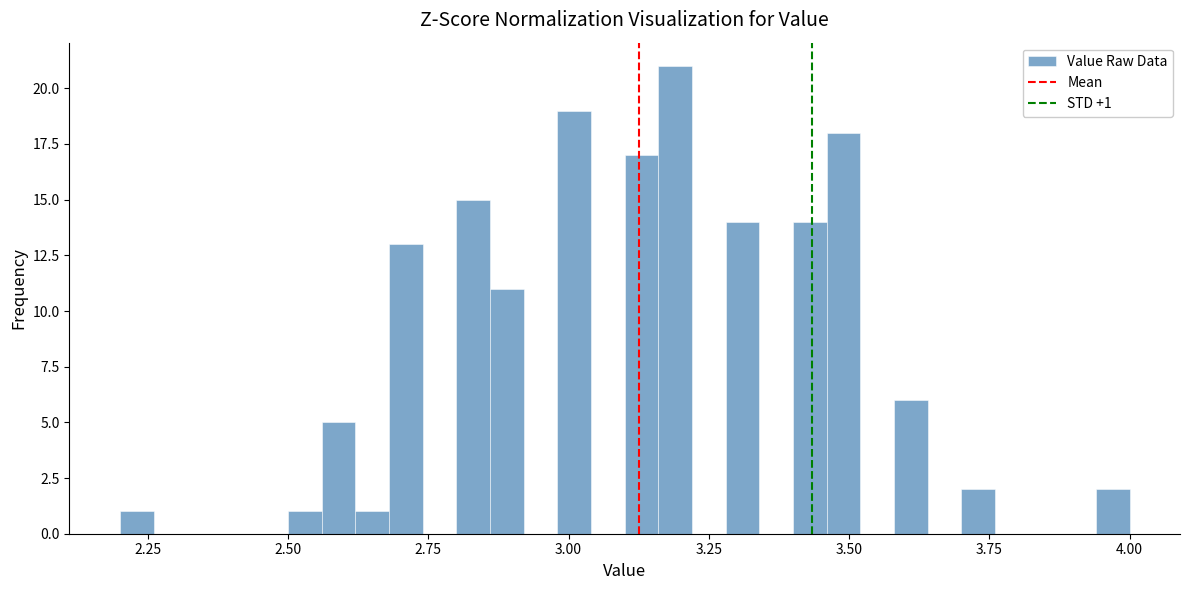

Around what value on the x-axis is the tallest bar? Give the approximate position of its centre, as read against the axis.

3.20